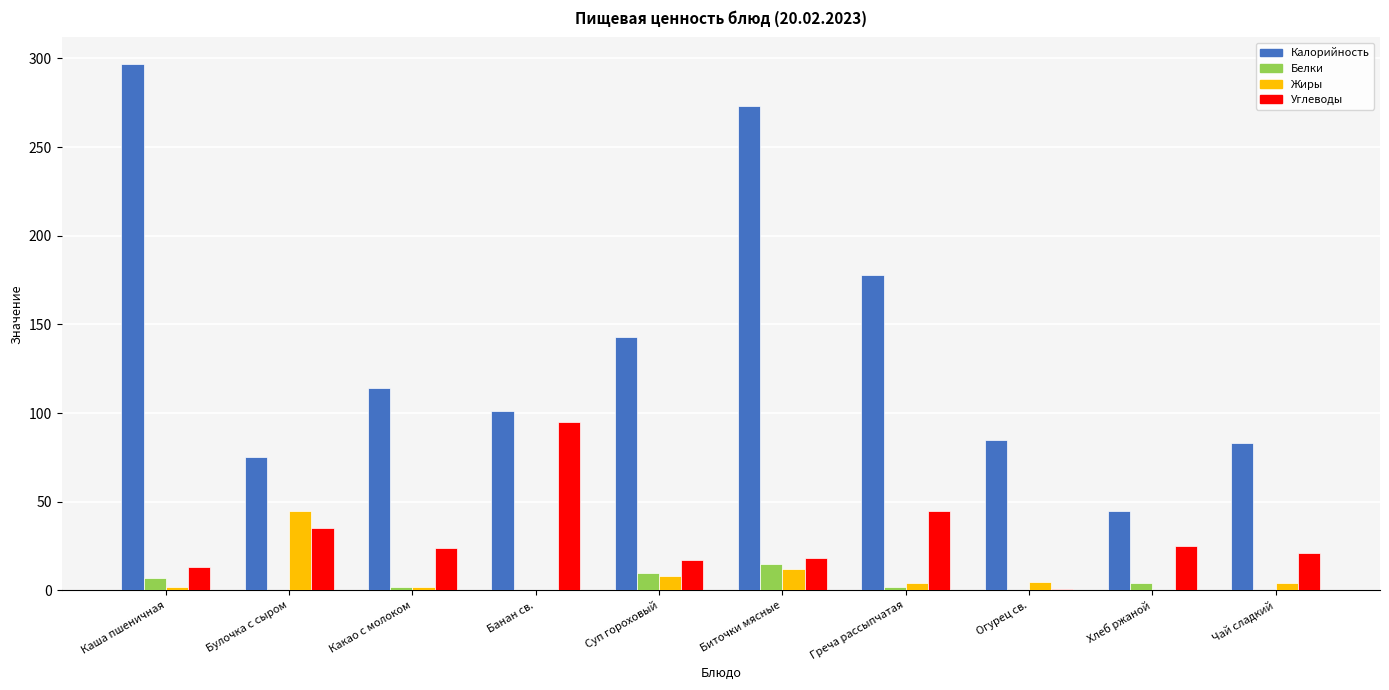

Which series has the largest total across all categories?

Калорийность